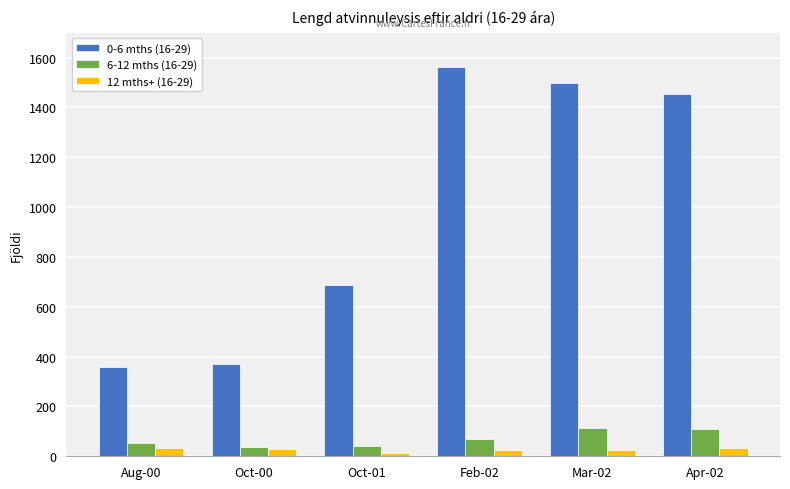

What is the approximate value of 0-6 mths (16-29) at Oct-01, to the nearest 50?

700